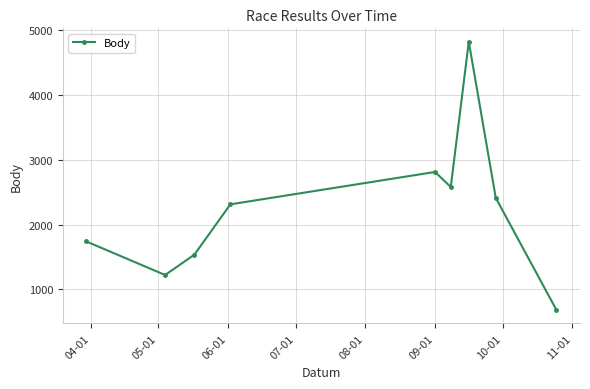

What is the average value?

2234